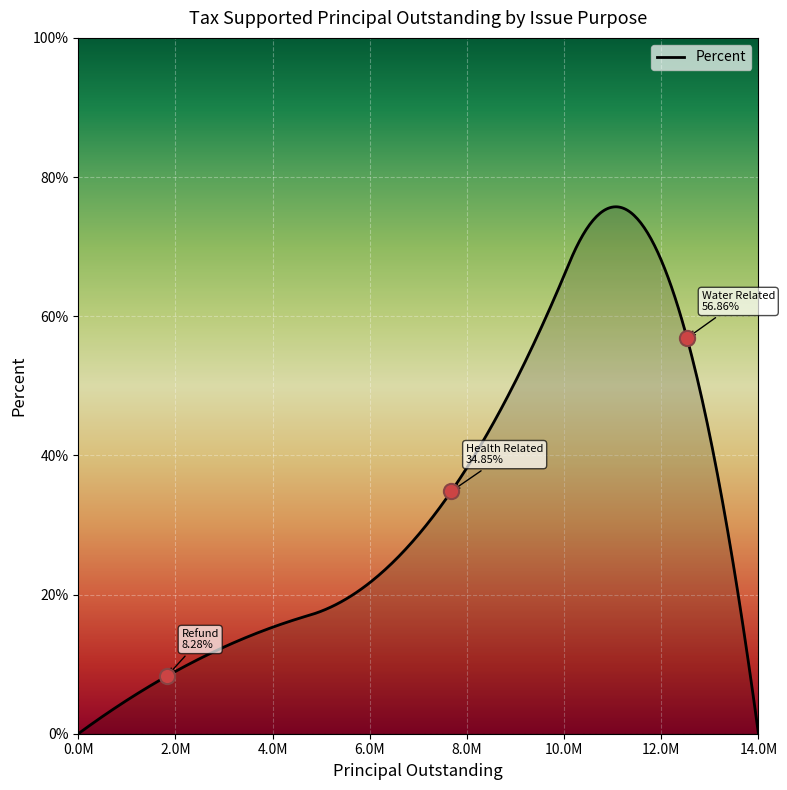

What is the maximum value for Percent?

75.7